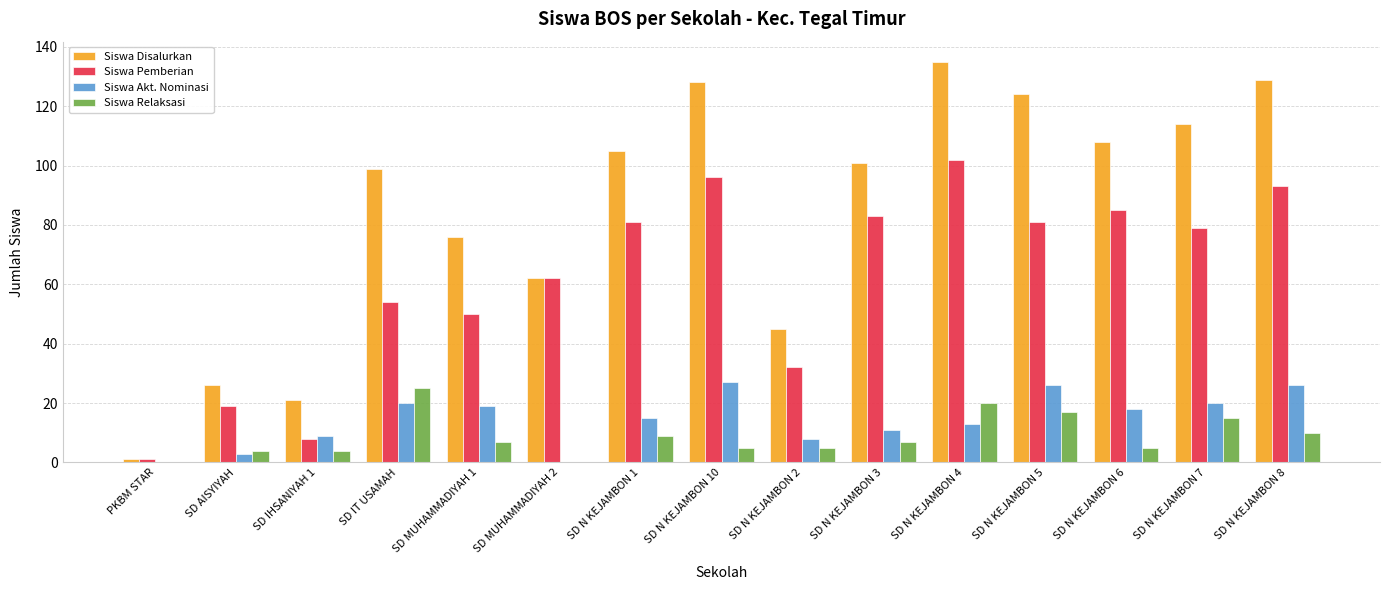

What is the maximum value shown in the chart?

135